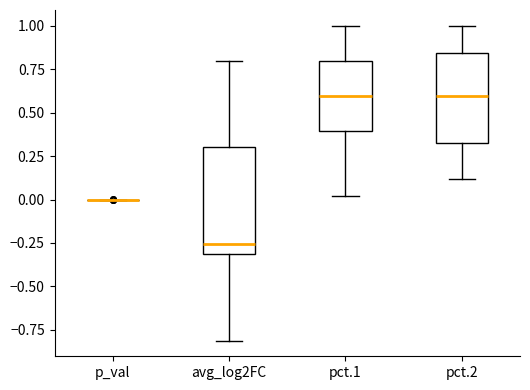

Reading left to right, transcribe this box plot: for each box, give where its median line is, the range the box spans, and where its two whiskers end, as read against the y-axis. The values are not printed on the chart, so give them approximately, as read against the axis.

p_val: box collapsed to a line at 0.00, whiskers 0.00 to 0.00
avg_log2FC: median -0.25, box -0.30 to 0.30, whiskers -0.80 to 0.80
pct.1: median 0.60, box 0.40 to 0.80, whiskers 0.00 to 1.00
pct.2: median 0.60, box 0.35 to 0.85, whiskers 0.10 to 1.00